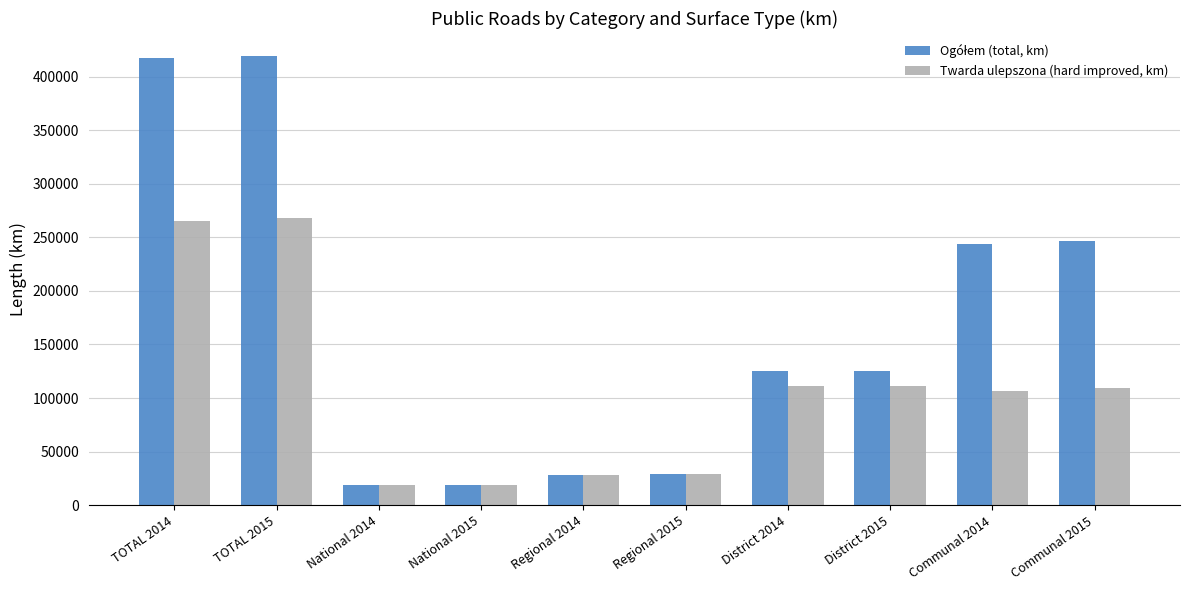

What is the greatest value displayed?

419636.4